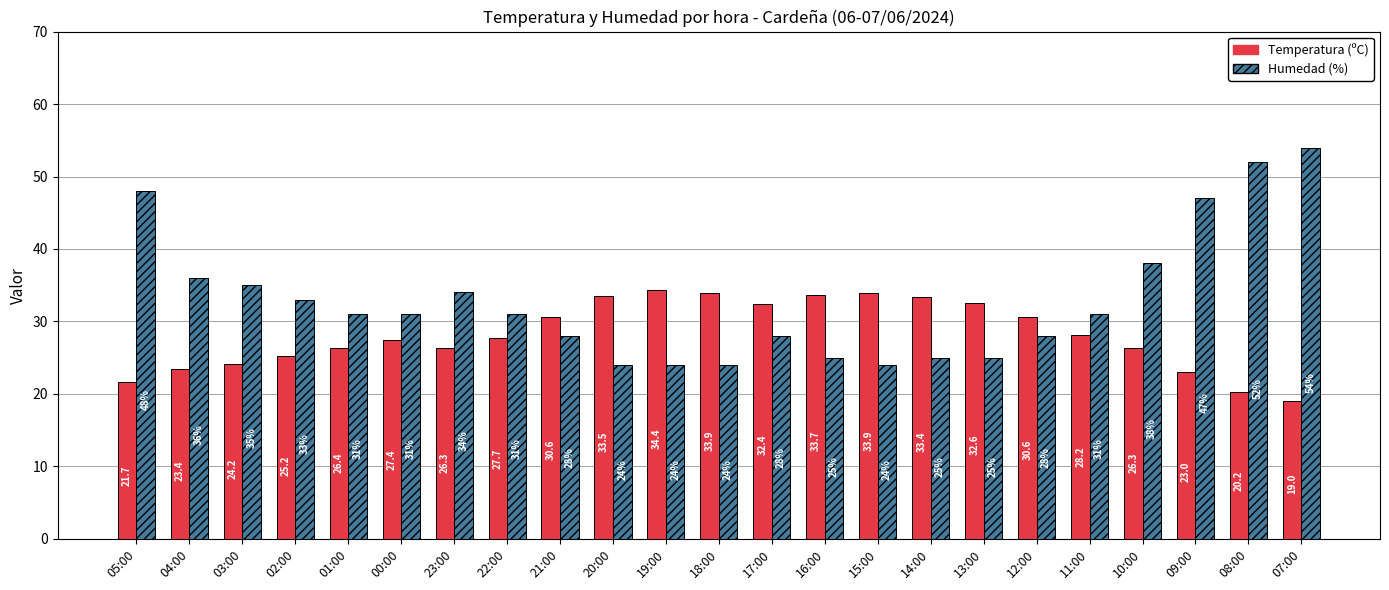

At which category is the sum across all series the highest?

07:00